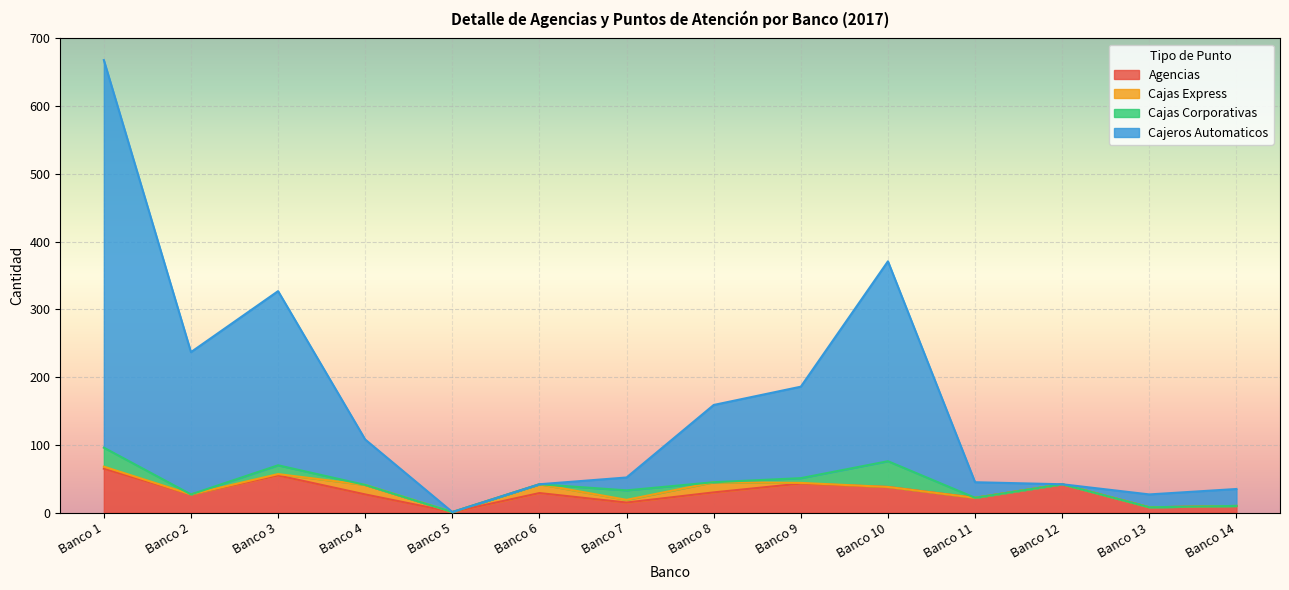

How many values in the Cajeros Automaticos series are below 108?

7